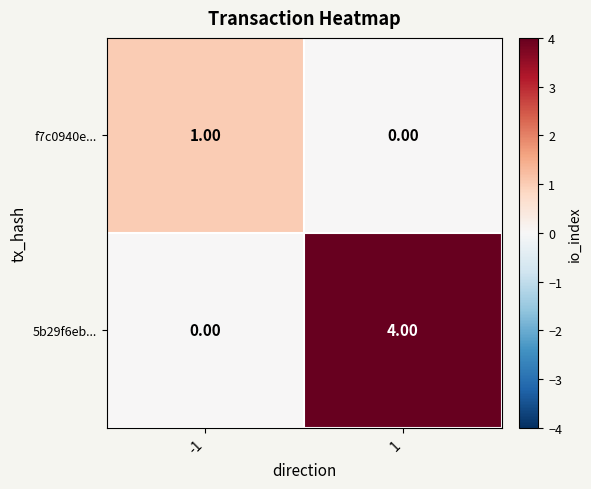

What is the sum of the 5b29f6eb... values at -1 and 1?

4